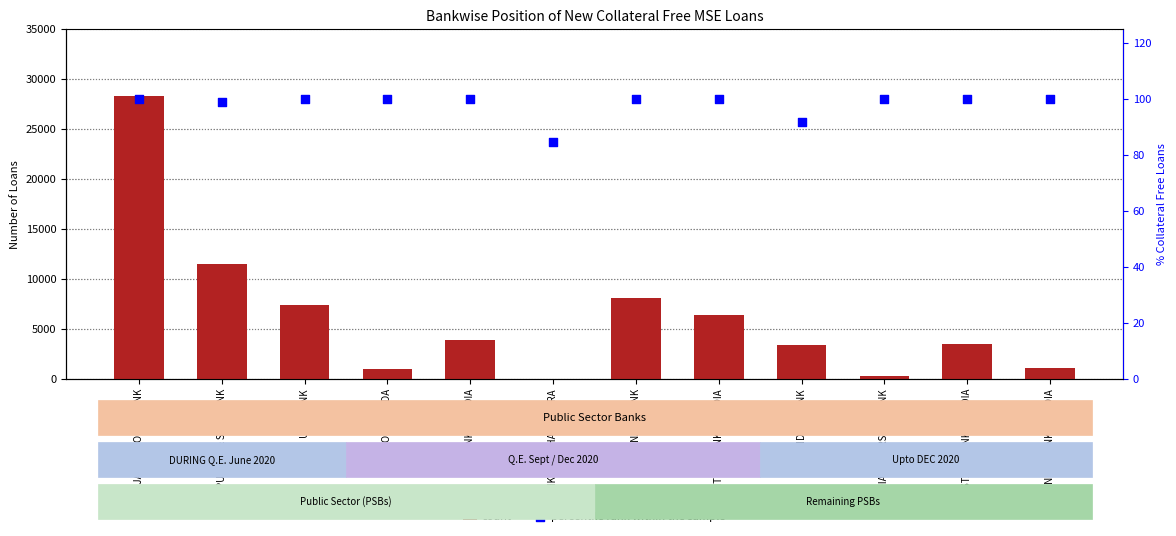

Which series reaches the maximum Y coordinate?

count